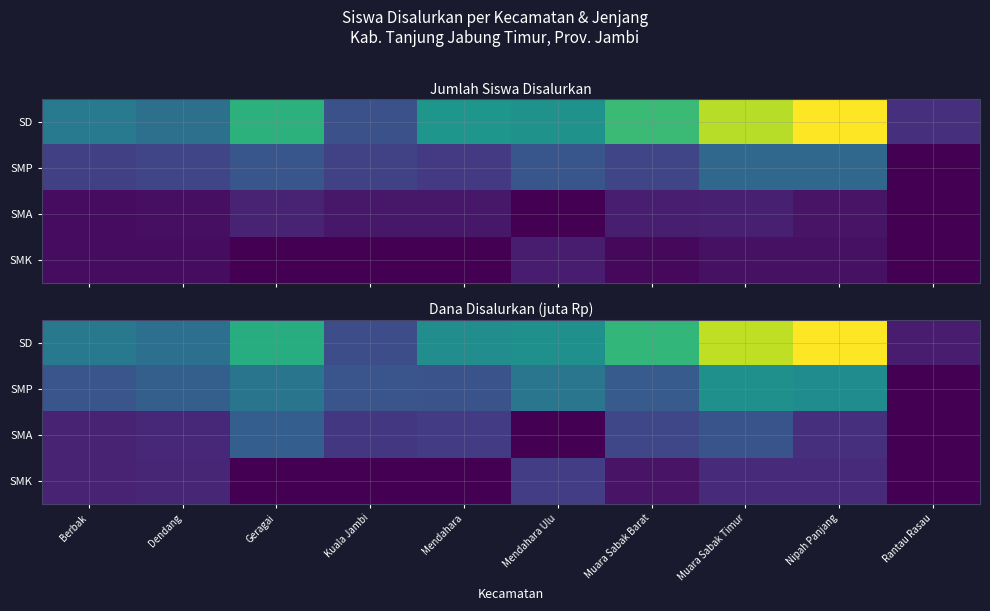

Rank the categories by SMP value from lowest to highest.

Rantau Rasau, Mendahara, Kuala Jambi, Berbak, Muara Sabak Barat, Dendang, Geragai, Mendahara Ulu, Nipah Panjang, Muara Sabak Timur